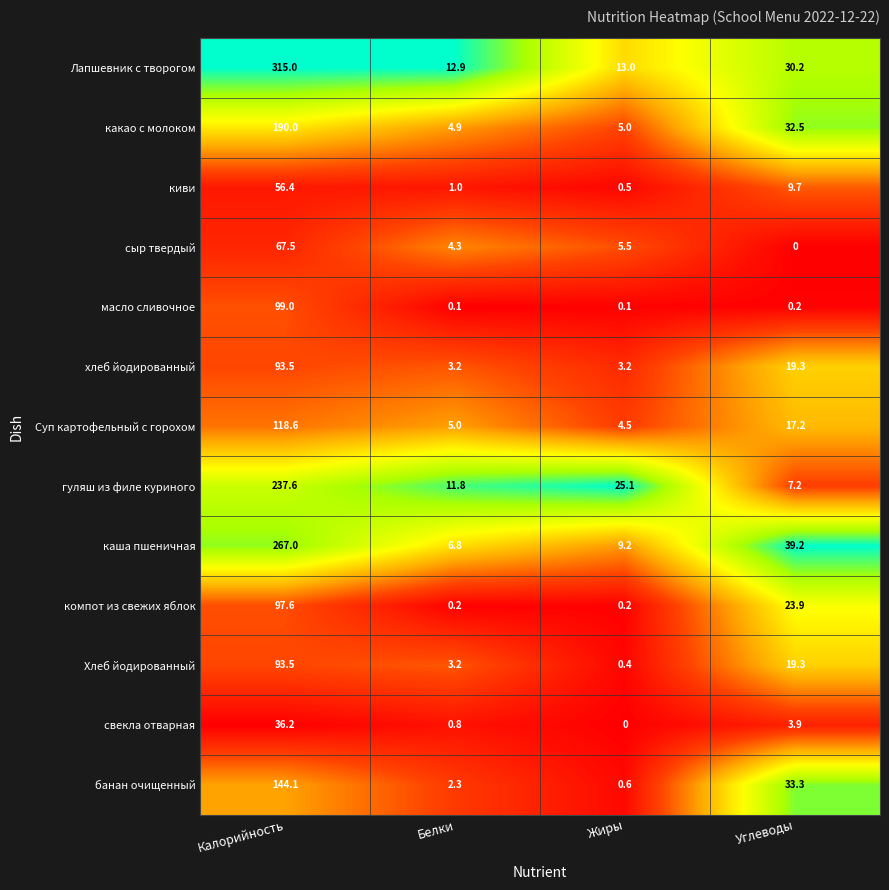

At which label does киви first exceed 9?

Калорийность